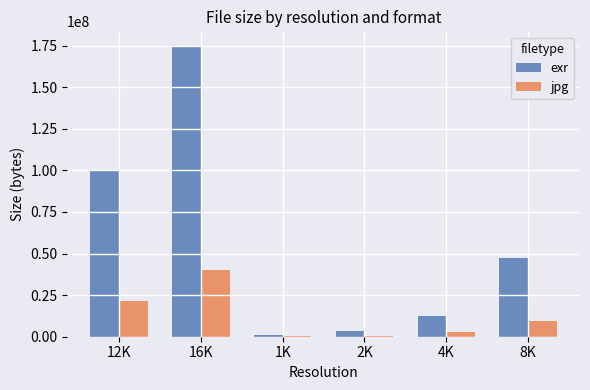

The value of exr at 12K is 147083472. True or false?

False